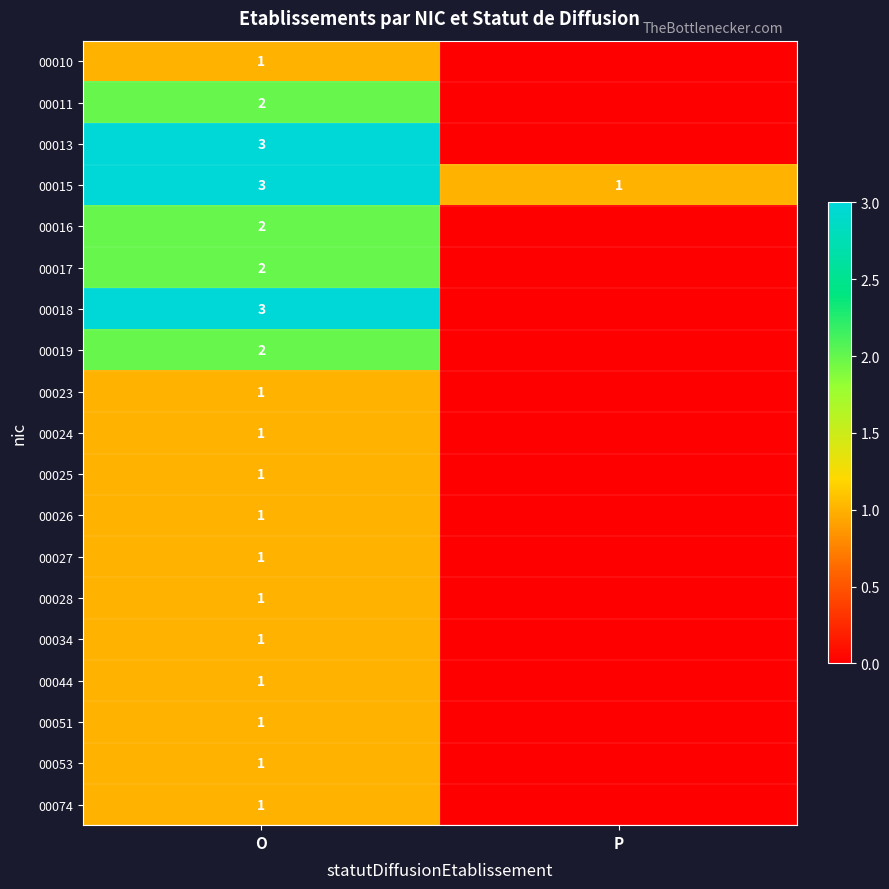

At which label does 00015 reach its peak?

O